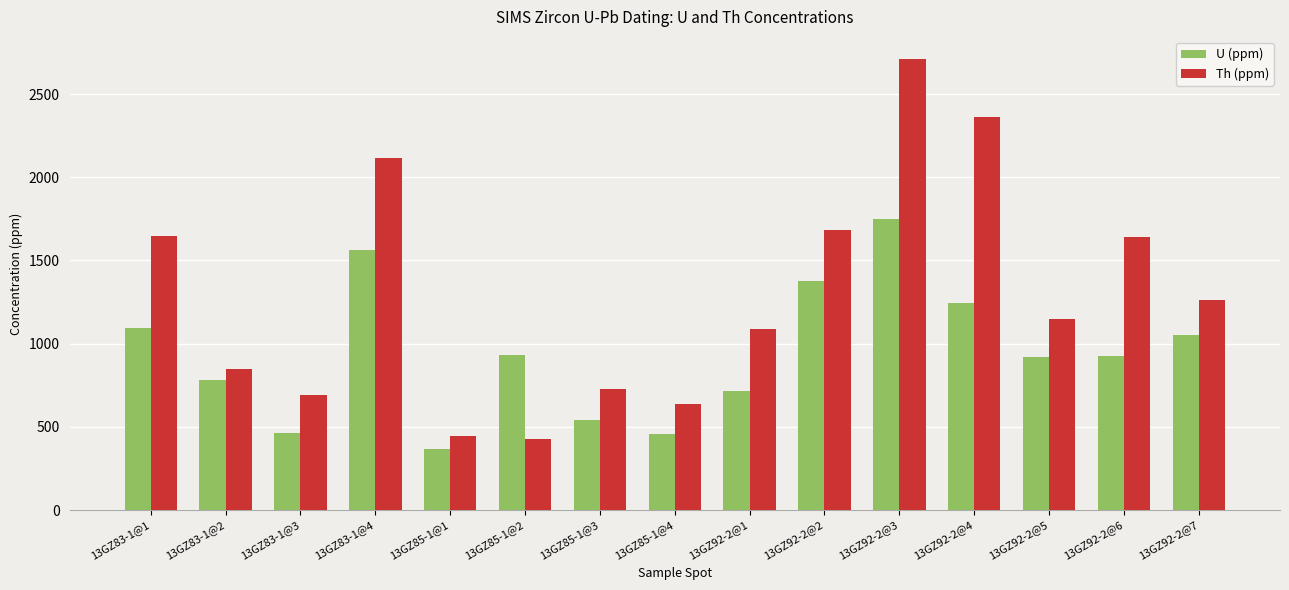

At 13GZ92-2@1, list the series in order from smallest to largest.

U (ppm), Th (ppm)